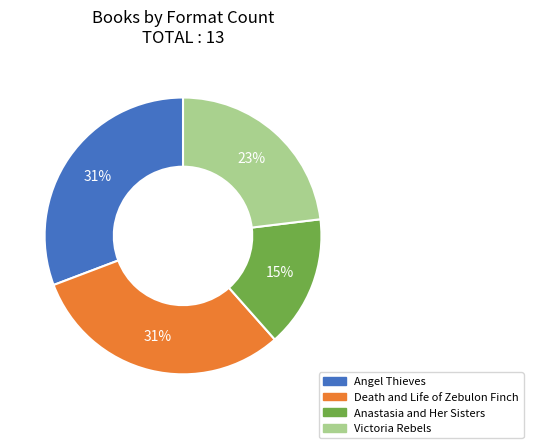

To the nearest percent, what is the combined percentage of Death and Life of Zebulon Finch and Anastasia and Her Sisters?

46%